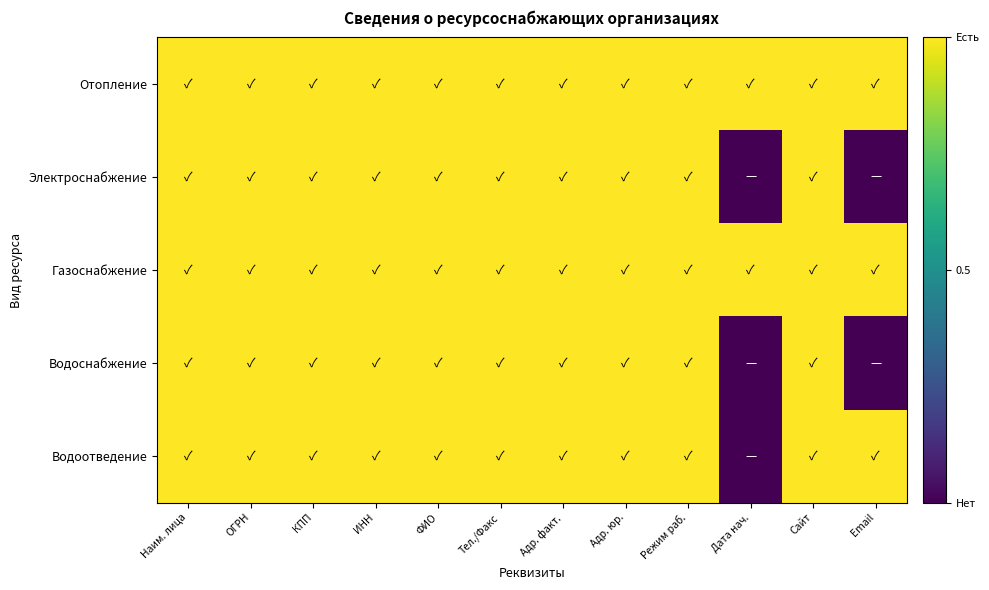

Reading left to right, list all the values displayed in this chart.

Отопление: Наим. лица=1	ОГРН=1	КПП=1	ИНН=1	ФИО=1	Тел./Факс=1	Адр. факт.=1	Адр. юр.=1	Режим раб.=1	Дата нач.=1	Сайт=1	Email=1
Электроснабжение: Наим. лица=1	ОГРН=1	КПП=1	ИНН=1	ФИО=1	Тел./Факс=1	Адр. факт.=1	Адр. юр.=1	Режим раб.=1	Дата нач.=0	Сайт=1	Email=0
Газоснабжение: Наим. лица=1	ОГРН=1	КПП=1	ИНН=1	ФИО=1	Тел./Факс=1	Адр. факт.=1	Адр. юр.=1	Режим раб.=1	Дата нач.=1	Сайт=1	Email=1
Водоснабжение: Наим. лица=1	ОГРН=1	КПП=1	ИНН=1	ФИО=1	Тел./Факс=1	Адр. факт.=1	Адр. юр.=1	Режим раб.=1	Дата нач.=0	Сайт=1	Email=0
Водоотведение: Наим. лица=1	ОГРН=1	КПП=1	ИНН=1	ФИО=1	Тел./Факс=1	Адр. факт.=1	Адр. юр.=1	Режим раб.=1	Дата нач.=0	Сайт=1	Email=1